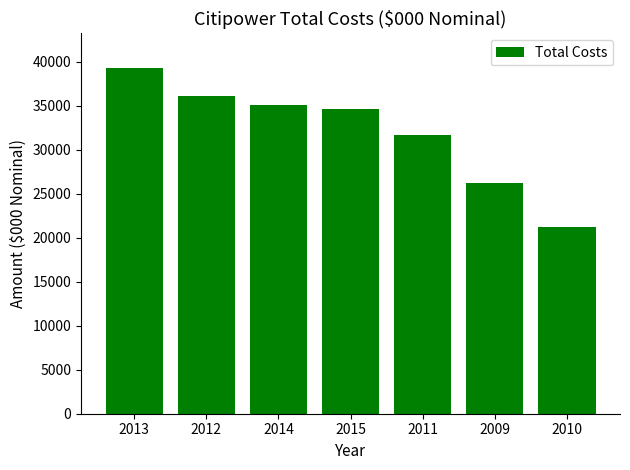

True or false: the data shows 31691.8 at 2011.

True